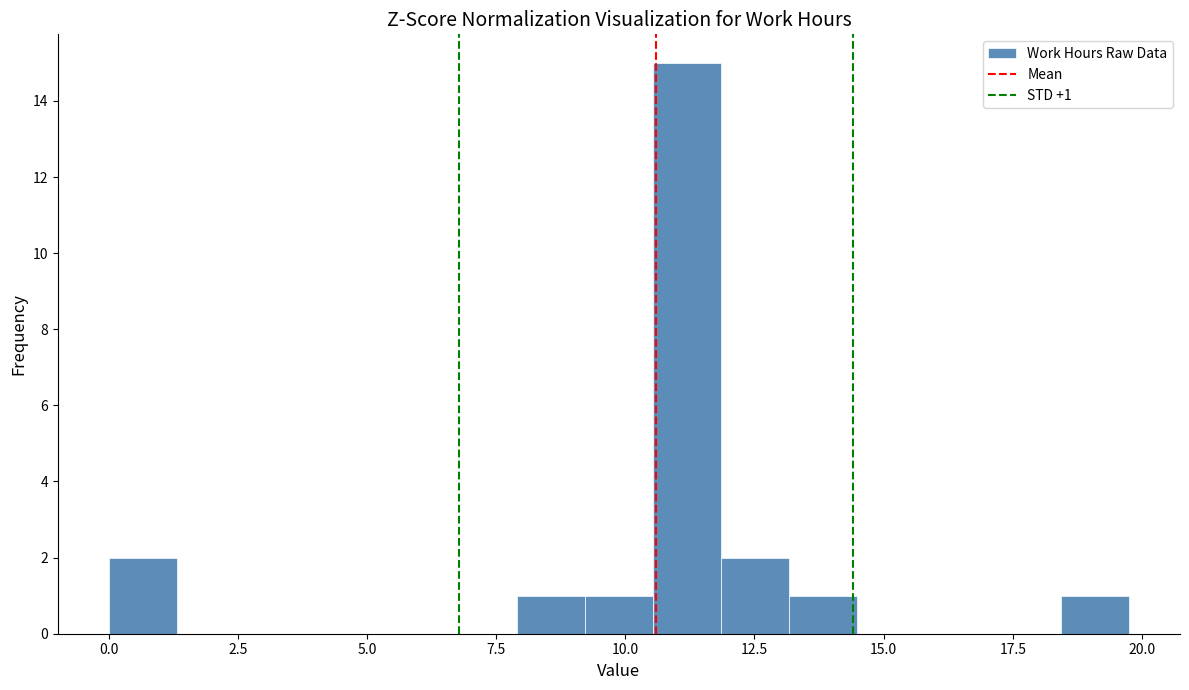

Read against the x-axis, roughly where is the centre of the tallest bar?

11.0